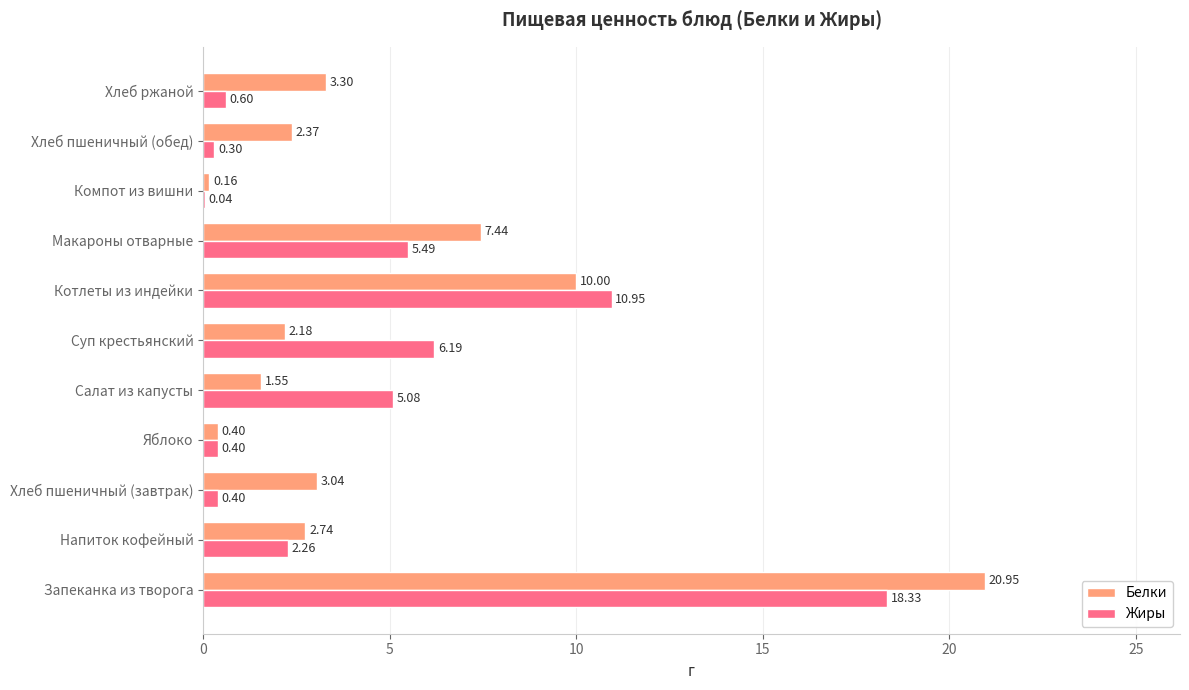

Between Напиток кофейный and Салат из капусты, which series saw the biggest shift?

Жиры